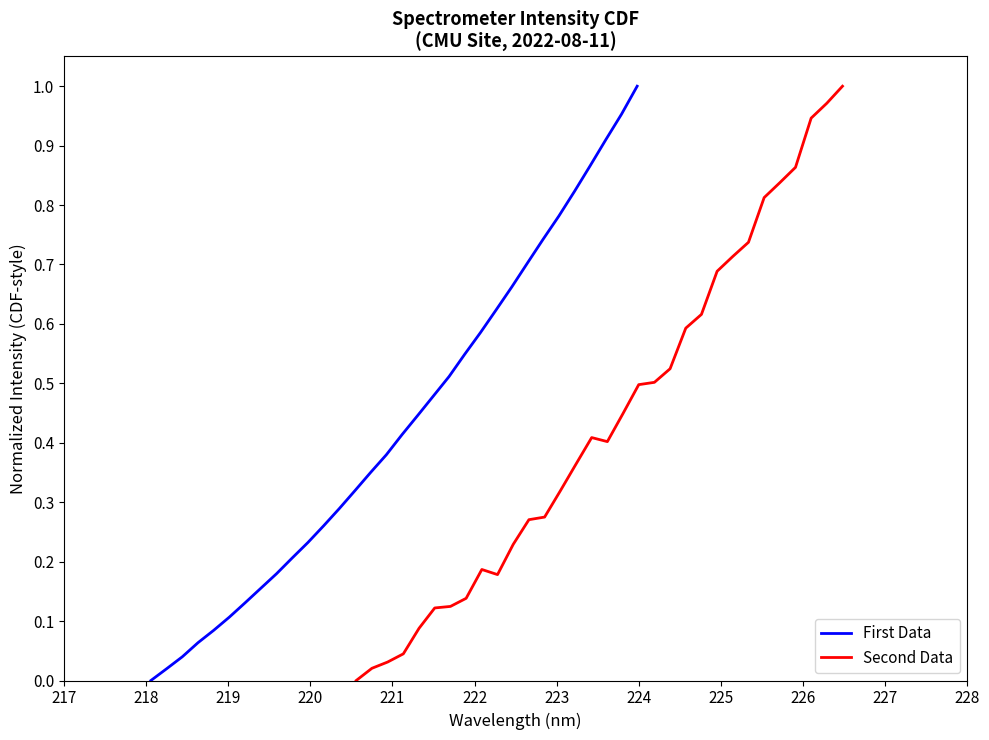

What is the average value of the First Data series?

0.4